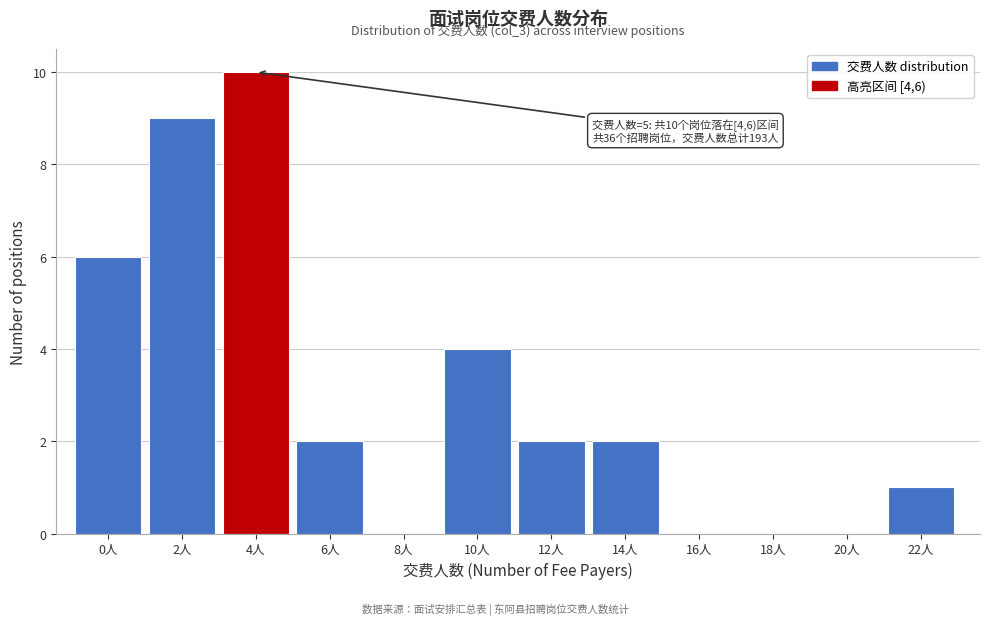

Reading left to right, what are all the values shown in this chart?

0人=6	2人=9	4人=10	6人=2	8人=0	10人=4	12人=2	14人=2	16人=0	18人=0	20人=0	22人=1